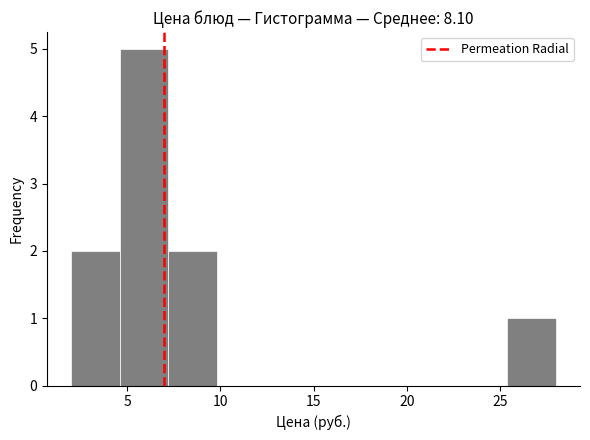

Over which range of the x-axis is the bar tallest?

4.6 to 7.2